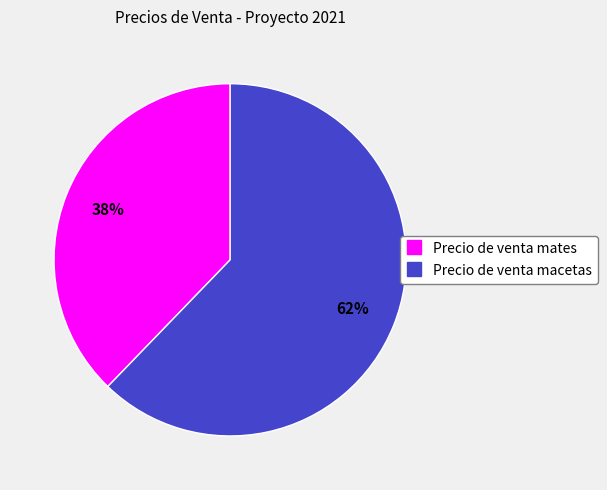

Which has a higher value, Precio de venta macetas or Precio de venta mates?

Precio de venta macetas